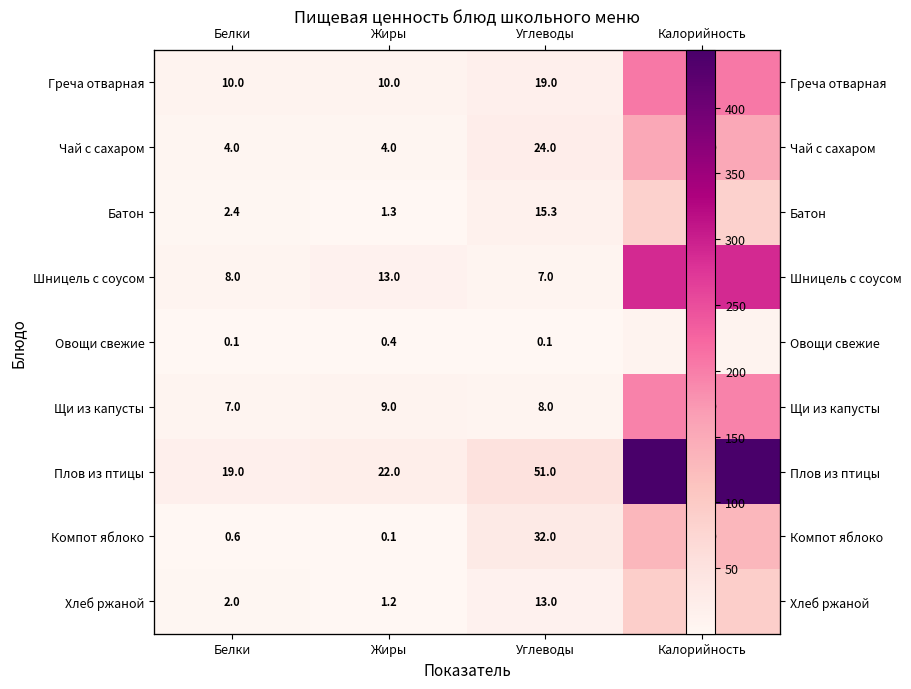

True or false: Овощи свежие has a value of 0.1 at Углеводы.

True